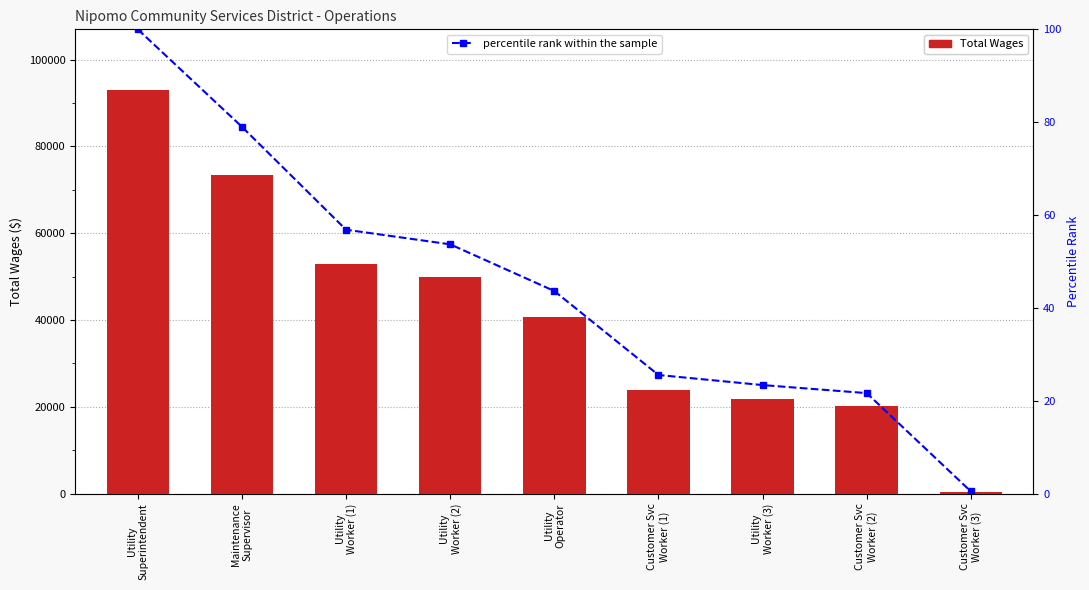

Are the bars grouped side by side (vs. stacked)?

Yes